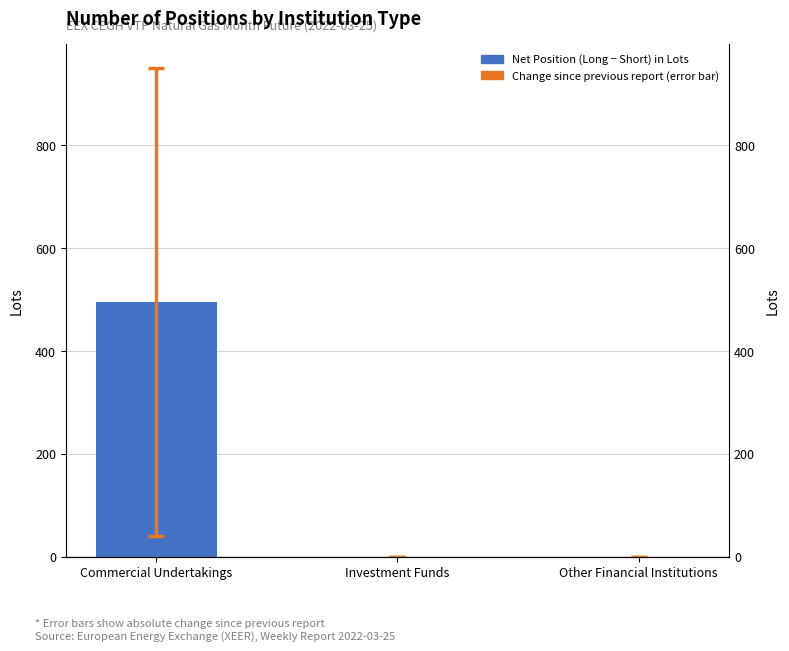

Between Other Financial Institutions and Investment Funds, which is larger?

Other Financial Institutions